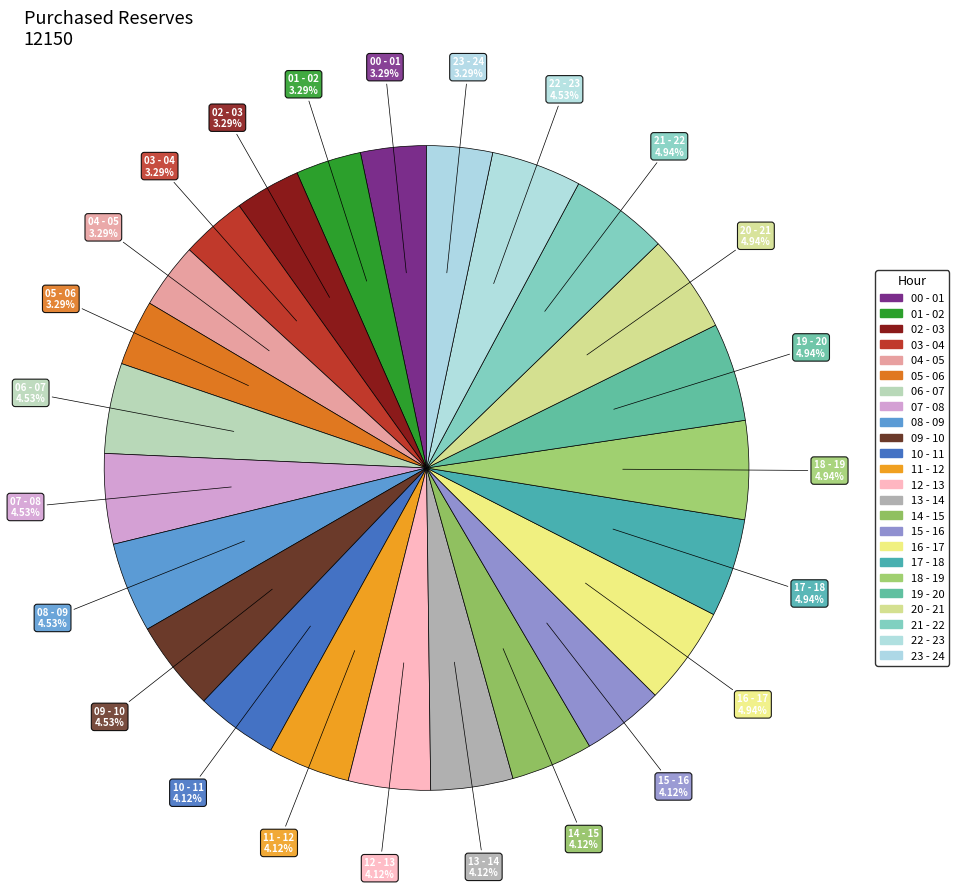

To the nearest percent, what is the difference between the largest and smallest slice percentages?

2%